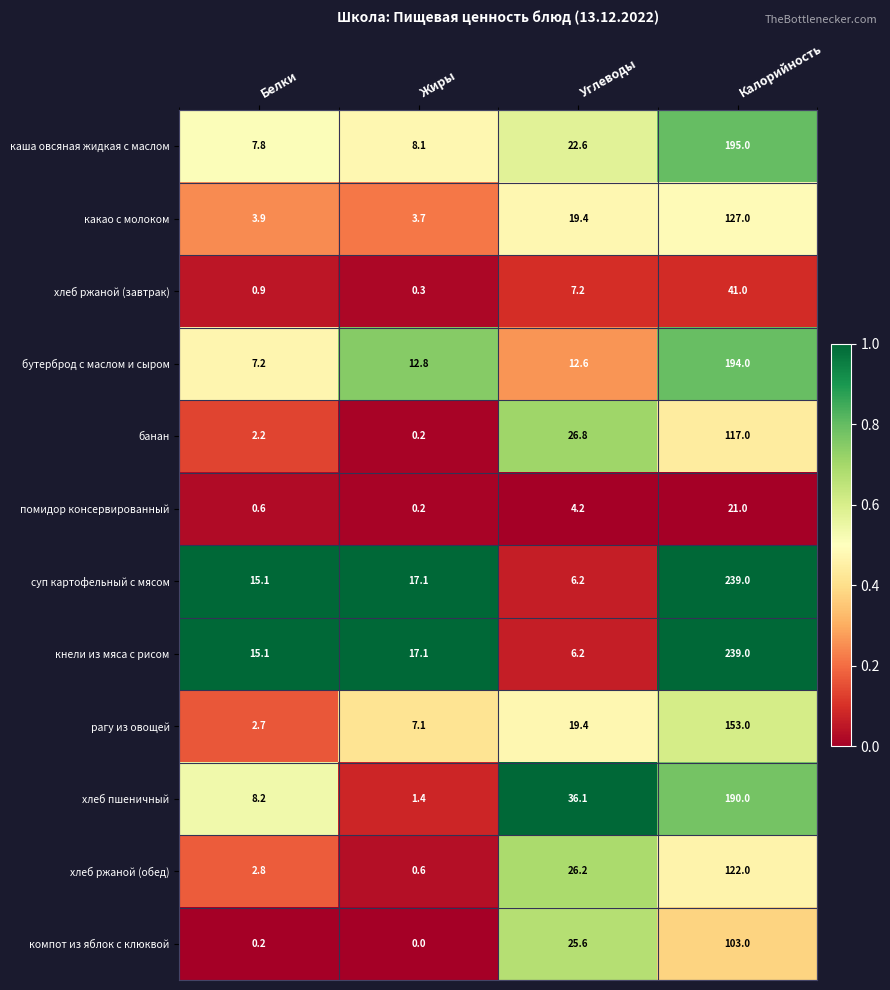

The хлеб ржаной (завтрак) series shows 0.9 at Белки. True or false?

True